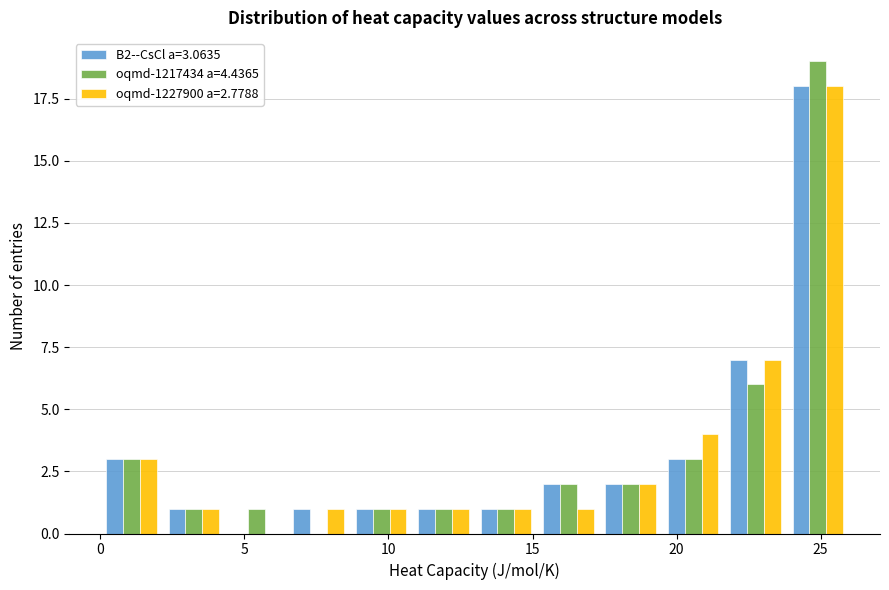

Reading left to right, transcribe this chart: for each range on the x-axis, give the height of each series' bar. Neither the bar edges nor the heights are printed on the chart, so give them approximately, as read against the axes.

0.0 to 2.0: B2--CsCl a=3.0635=3	oqmd-1217434 a=4.4365=3	oqmd-1227900 a=2.7788=3
2.0 to 4.5: B2--CsCl a=3.0635=1	oqmd-1217434 a=4.4365=1	oqmd-1227900 a=2.7788=1
4.5 to 6.5: B2--CsCl a=3.0635=0	oqmd-1217434 a=4.4365=1	oqmd-1227900 a=2.7788=0
6.5 to 8.5: B2--CsCl a=3.0635=1	oqmd-1217434 a=4.4365=0	oqmd-1227900 a=2.7788=1
8.5 to 11.0: B2--CsCl a=3.0635=1	oqmd-1217434 a=4.4365=1	oqmd-1227900 a=2.7788=1
11.0 to 13.0: B2--CsCl a=3.0635=1	oqmd-1217434 a=4.4365=1	oqmd-1227900 a=2.7788=1
13.0 to 15.0: B2--CsCl a=3.0635=1	oqmd-1217434 a=4.4365=1	oqmd-1227900 a=2.7788=1
15.0 to 17.5: B2--CsCl a=3.0635=2	oqmd-1217434 a=4.4365=2	oqmd-1227900 a=2.7788=1
17.5 to 19.5: B2--CsCl a=3.0635=2	oqmd-1217434 a=4.4365=2	oqmd-1227900 a=2.7788=2
19.5 to 21.5: B2--CsCl a=3.0635=3	oqmd-1217434 a=4.4365=3	oqmd-1227900 a=2.7788=4
21.5 to 24.0: B2--CsCl a=3.0635=7	oqmd-1217434 a=4.4365=6	oqmd-1227900 a=2.7788=7
24.0 to 26.0: B2--CsCl a=3.0635=18	oqmd-1217434 a=4.4365=19	oqmd-1227900 a=2.7788=18